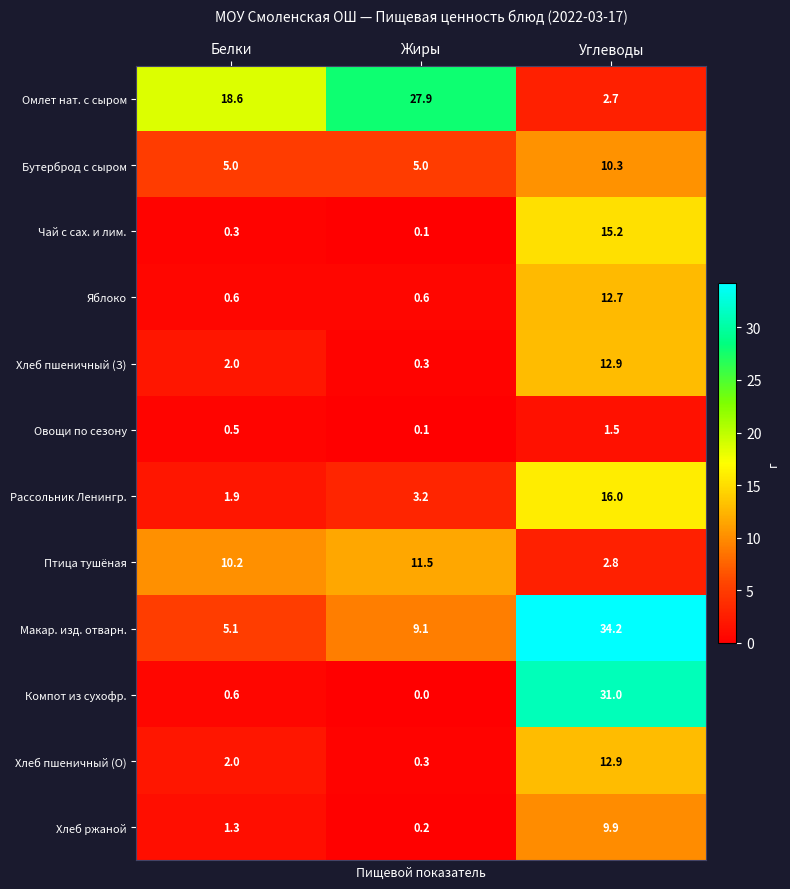

At which category is the sum across all series the highest?

Углеводы